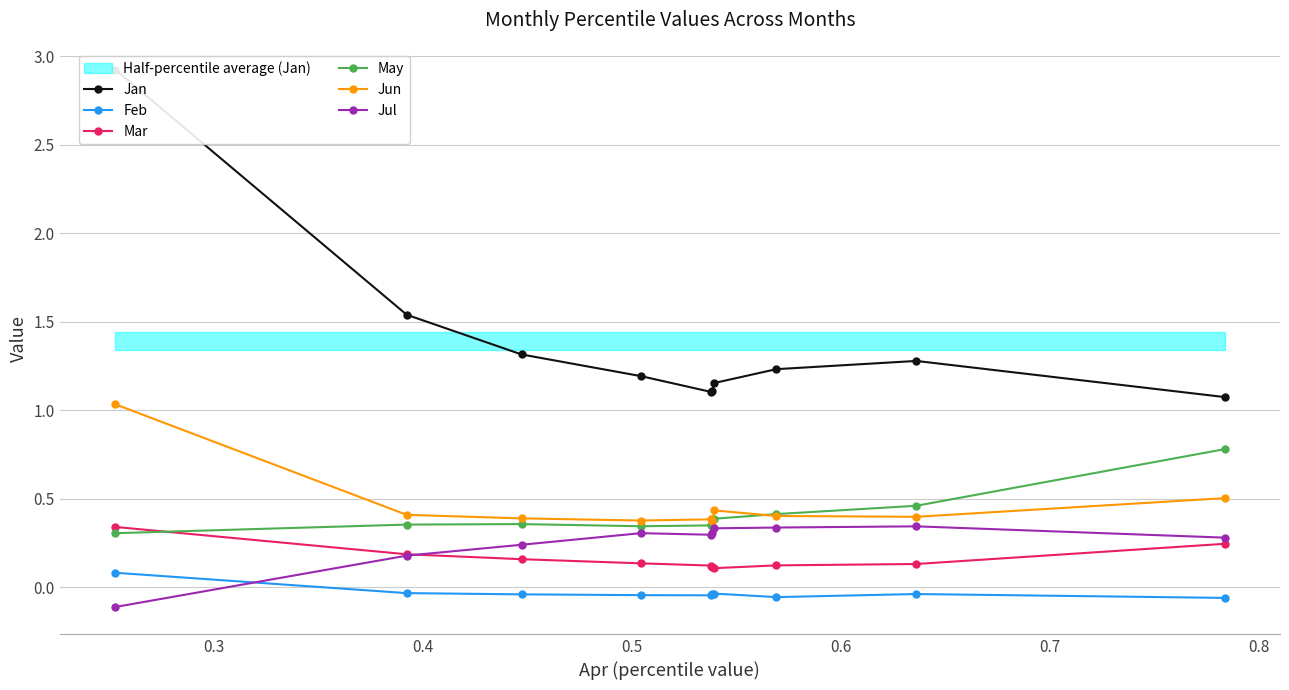

Which series has the largest total across all categories?

Jan